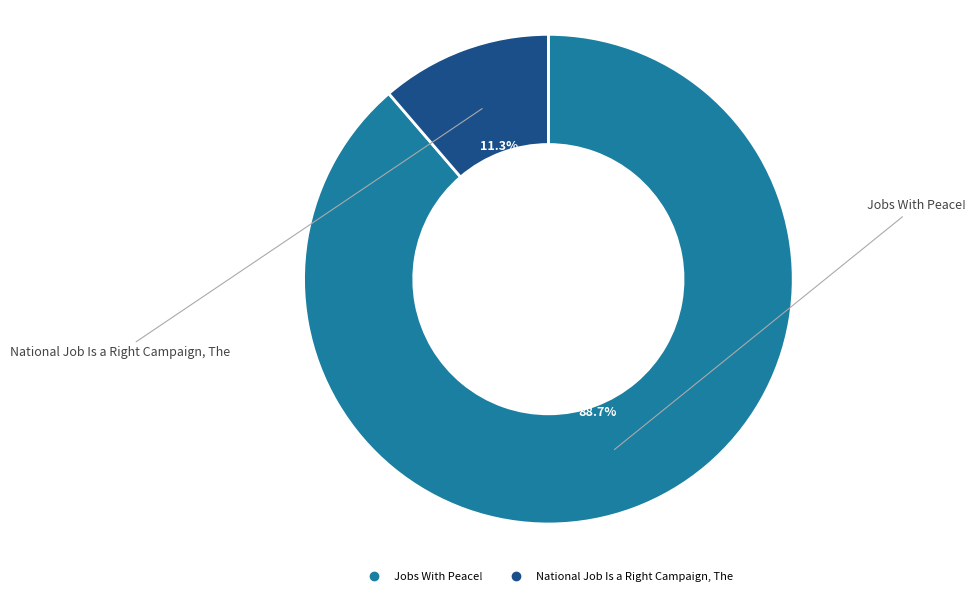

Rank the categories by value from highest to lowest.

Jobs With Peace!, National Job Is a Right Campaign, The